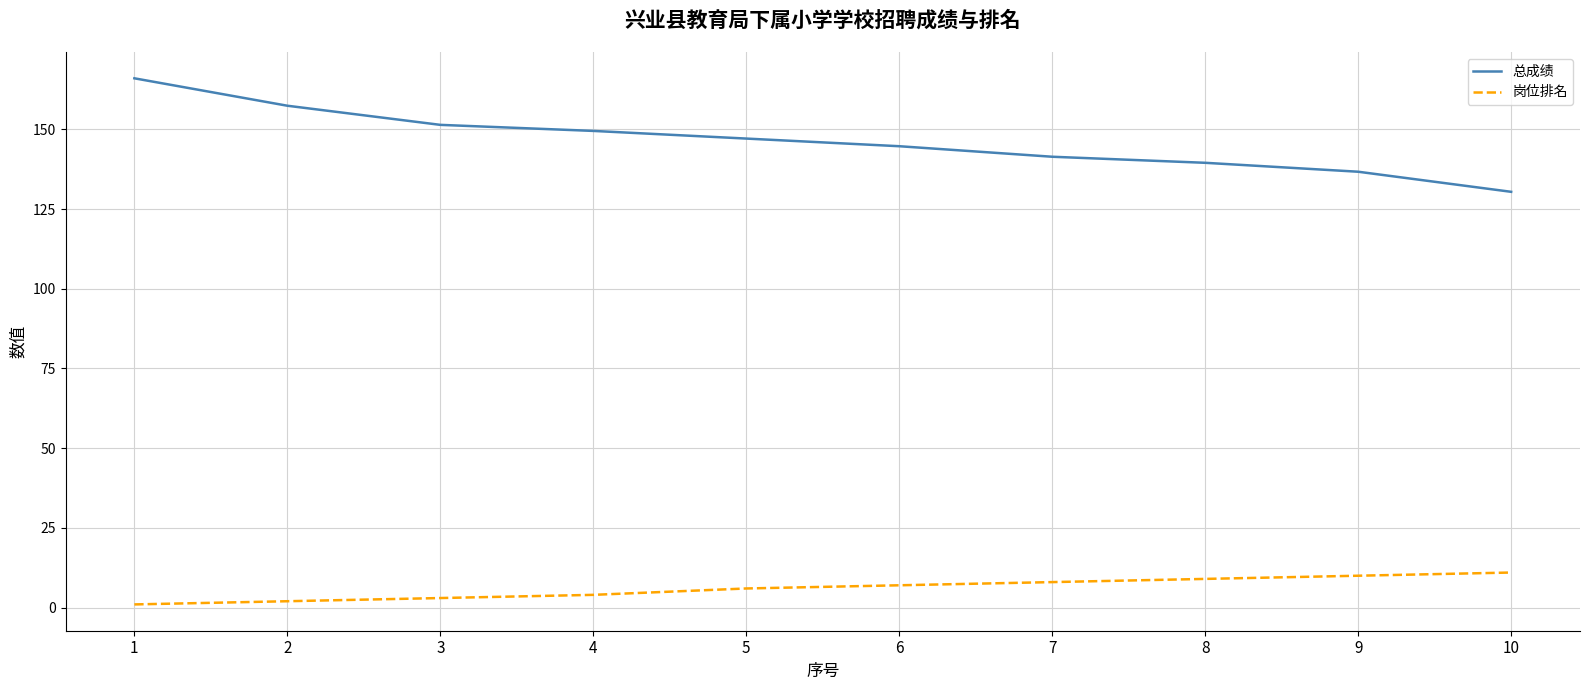

What is the difference between the maximum and minimum values in the 总成绩 series?

35.6